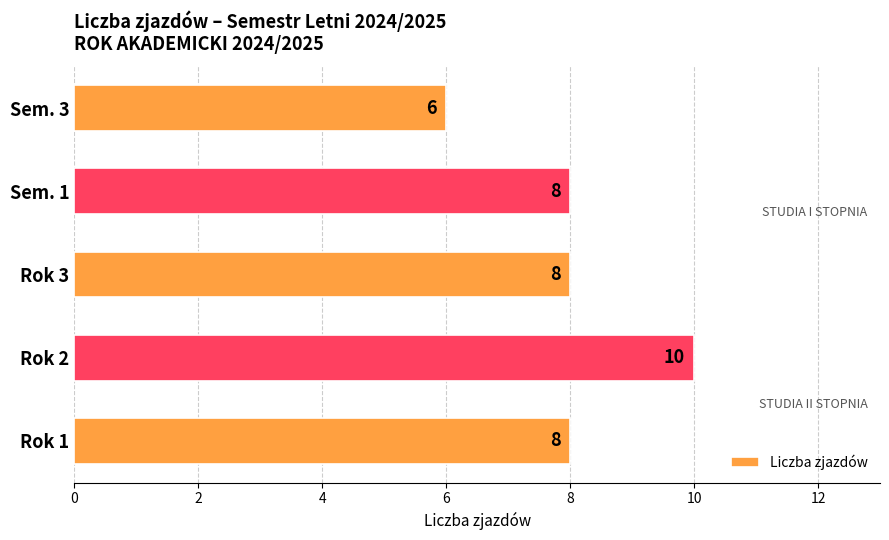

Which has a higher value, Sem. 1 or Rok 2?

Rok 2